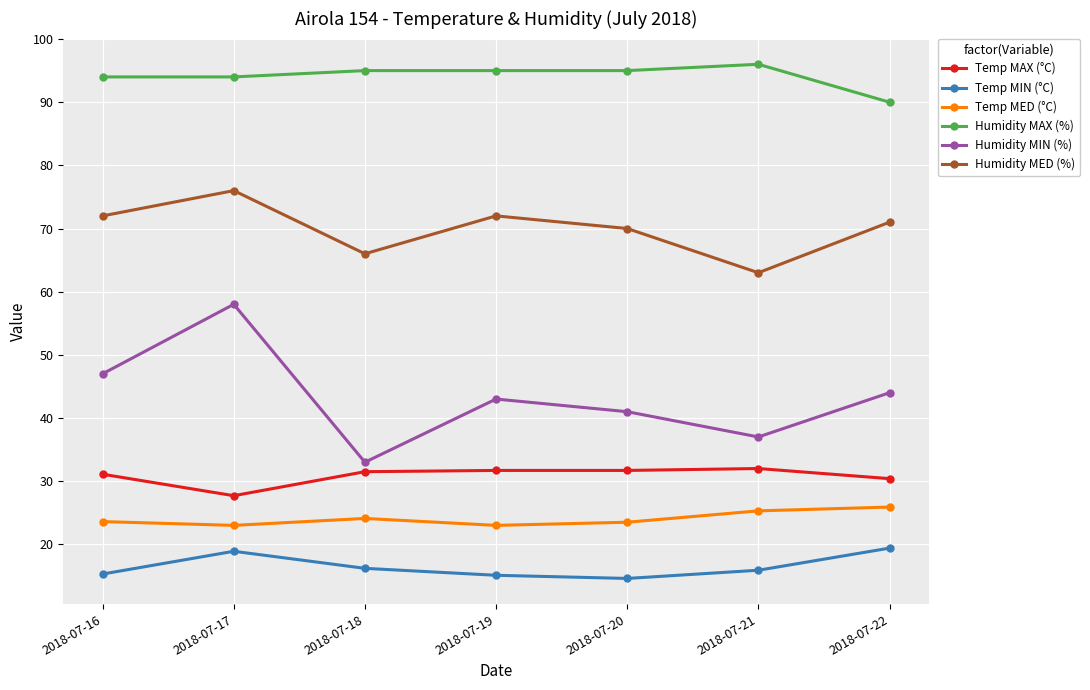

The value of Temp MAX (°C) at 2018-07-18 is 31.5. True or false?

True